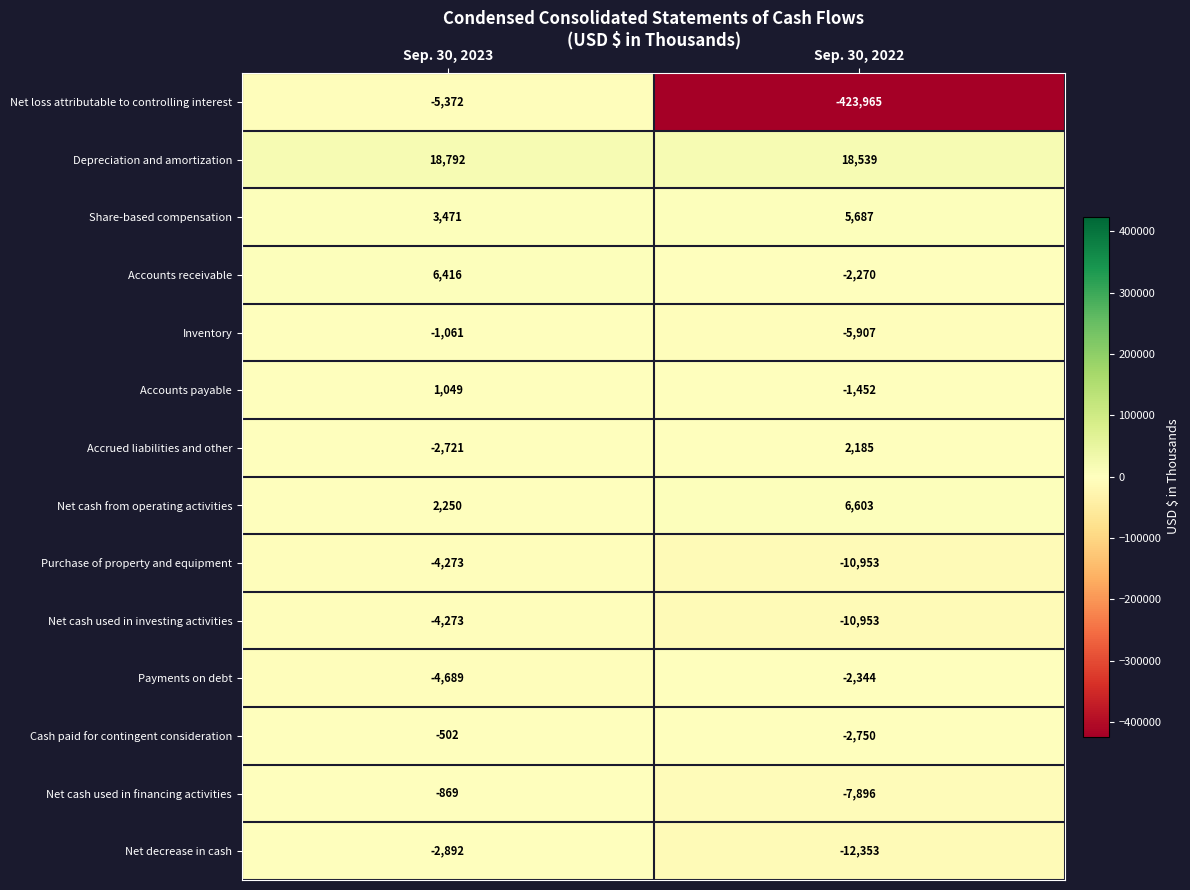

What is the total value across all series at Sep. 30, 2022?

-447829